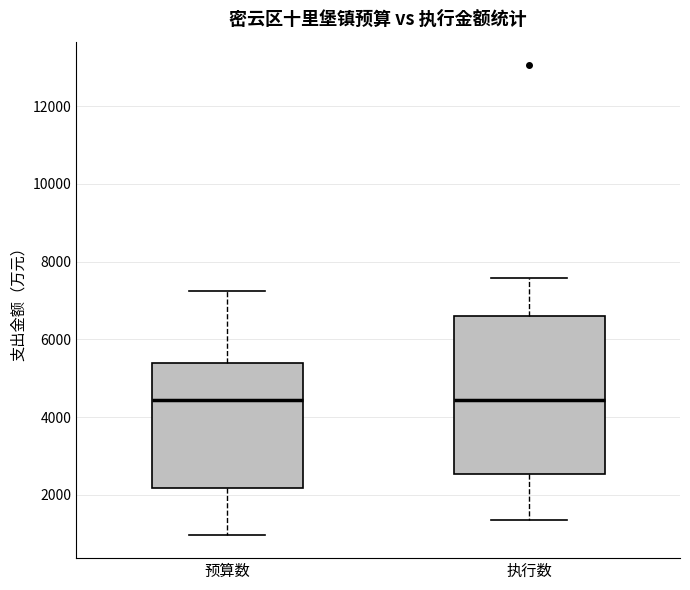

Where does the median line of the box for 执行数 sit on the y-axis? The values are not printed on the chart, so give them approximately, as read against the axis.

4400